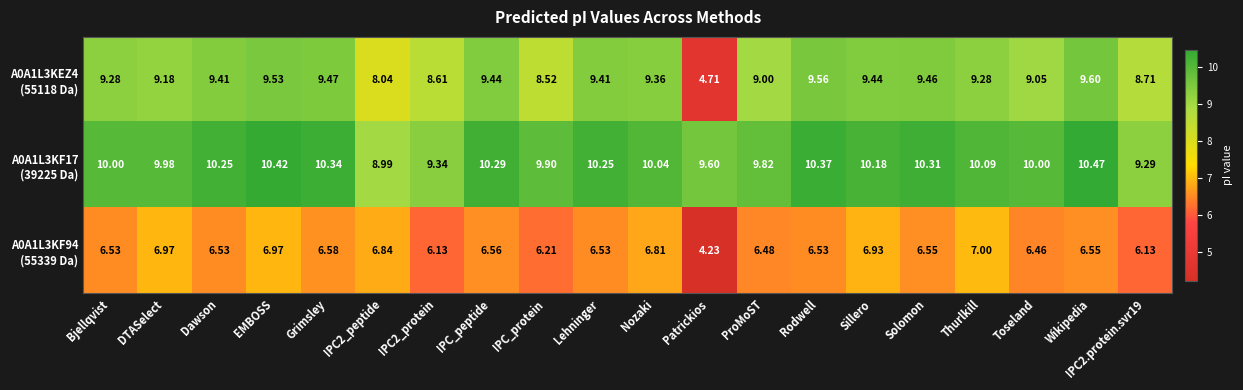

How many series are shown in this chart?

3